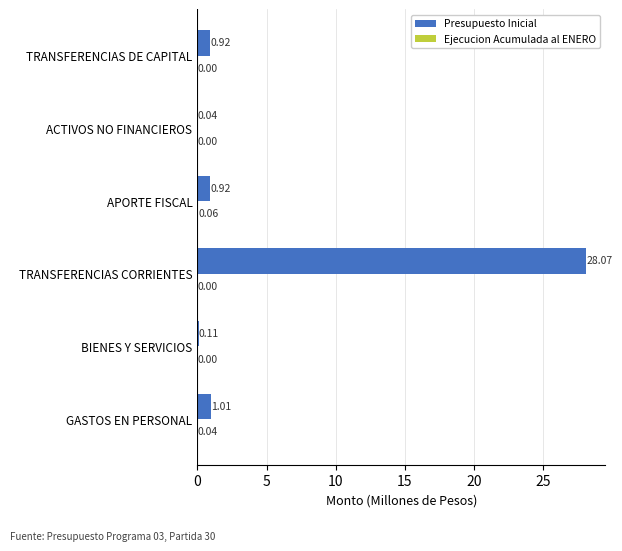

Which category has the highest value in the Presupuesto Inicial series?

TRANSFERENCIAS CORRIENTES